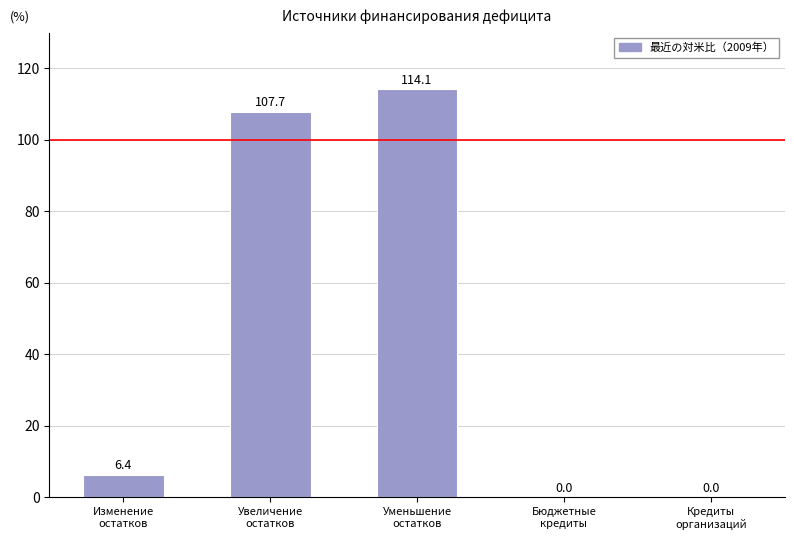

What is the greatest value displayed?

114.1